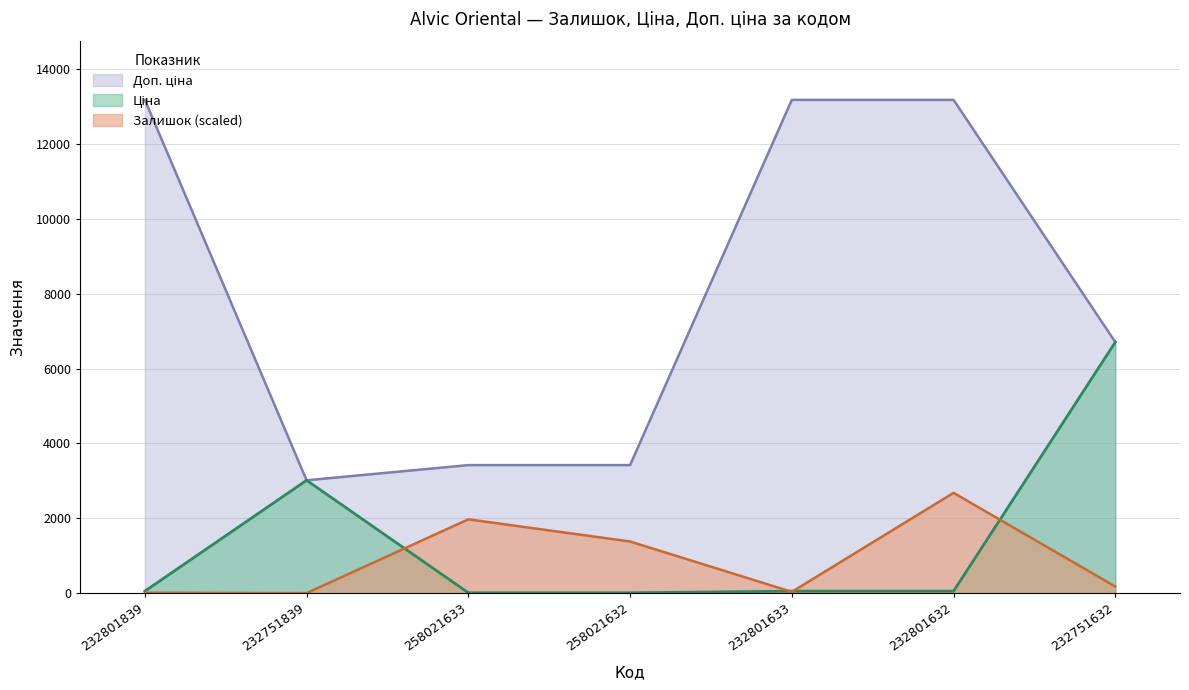

What is the label of the 6th point from the left?

232801632